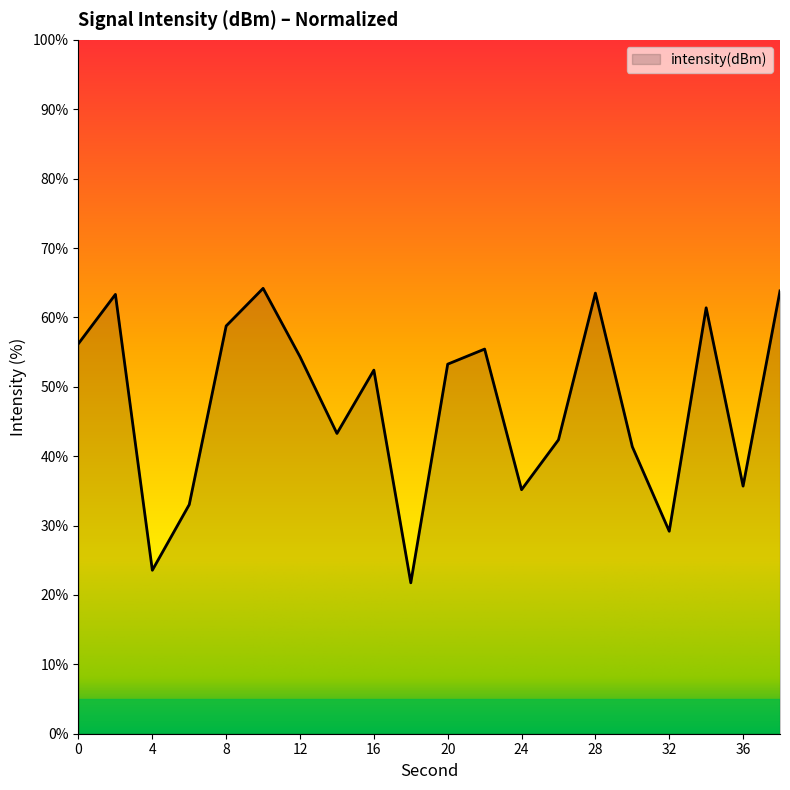

What is the minimum value shown in the chart?

21.7